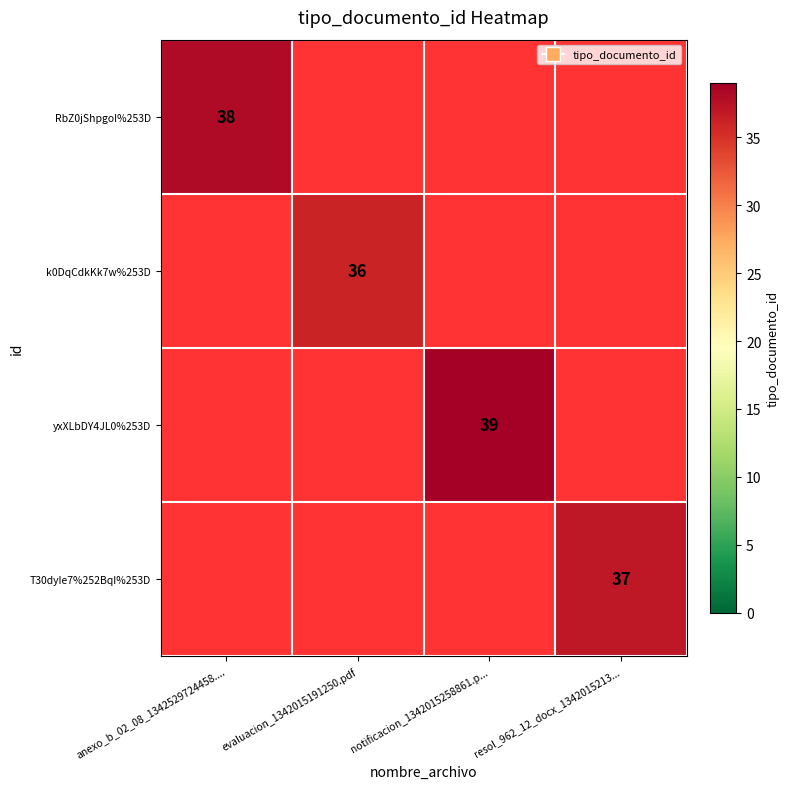

Is it true that T30dyIe7%252BqI%253D equals 37 at resol_962_12_docx_1342015213...?

True